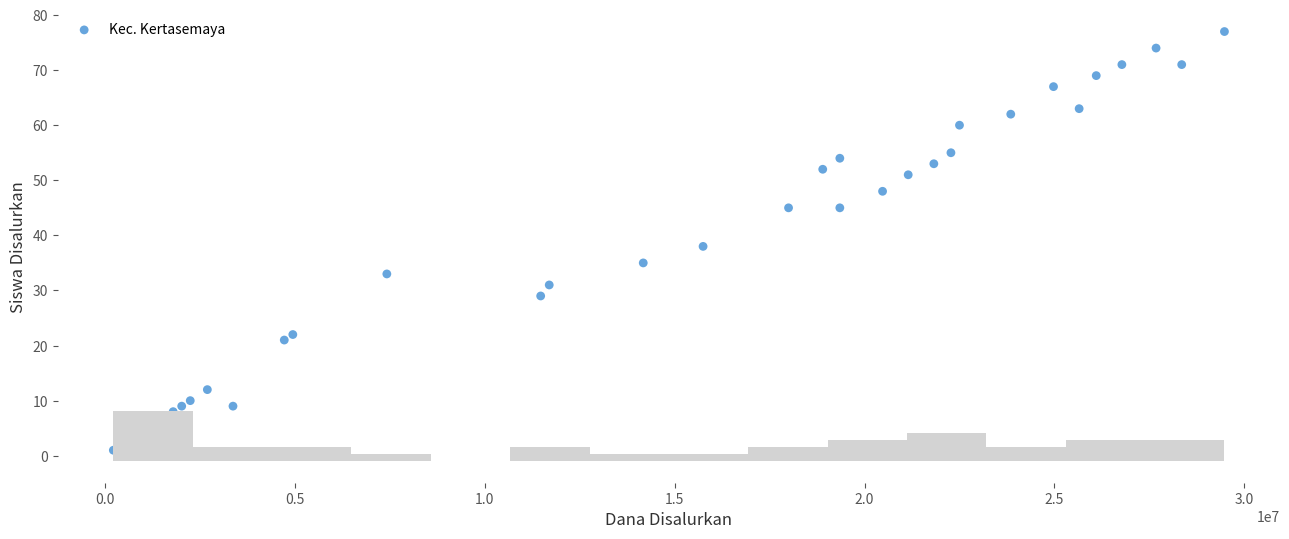

What is the range of X values (max minus min)?

29250000